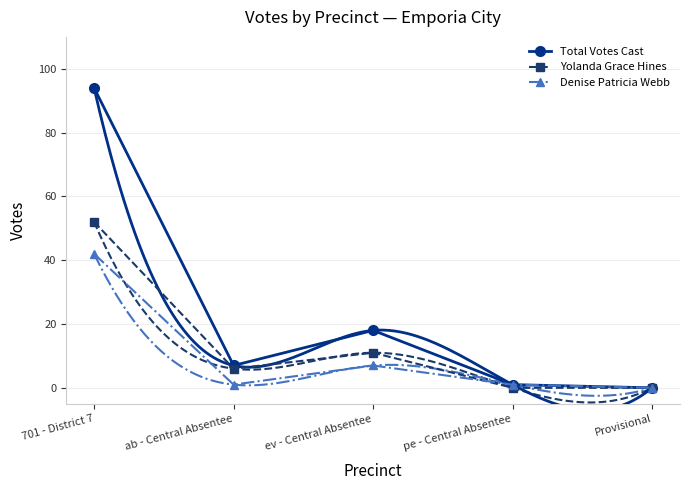

How many categories are shown in the chart?

5